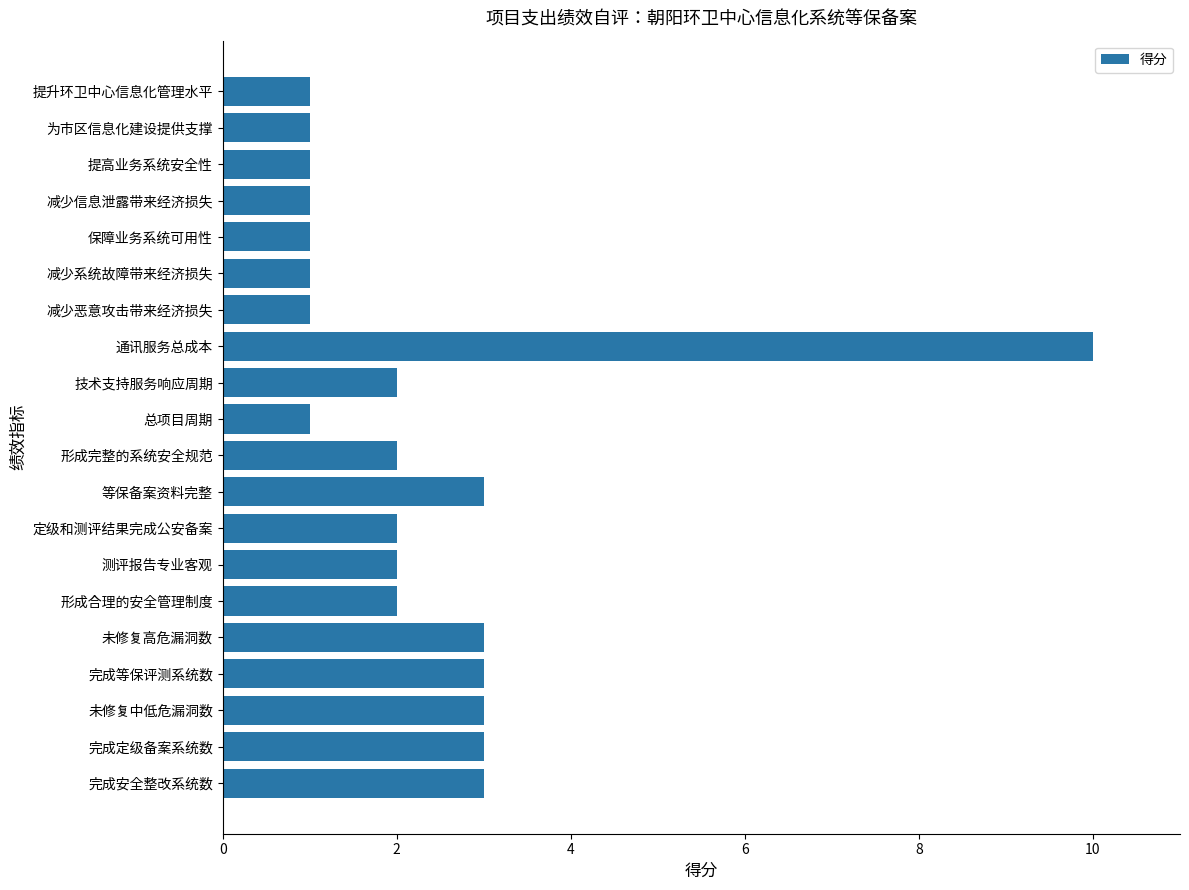

Reading top to bottom, transcribe all the data shown in this chart.

1	1	1	1	1	1	1	10	2	1	2	3	2	2	2	3	3	3	3	3